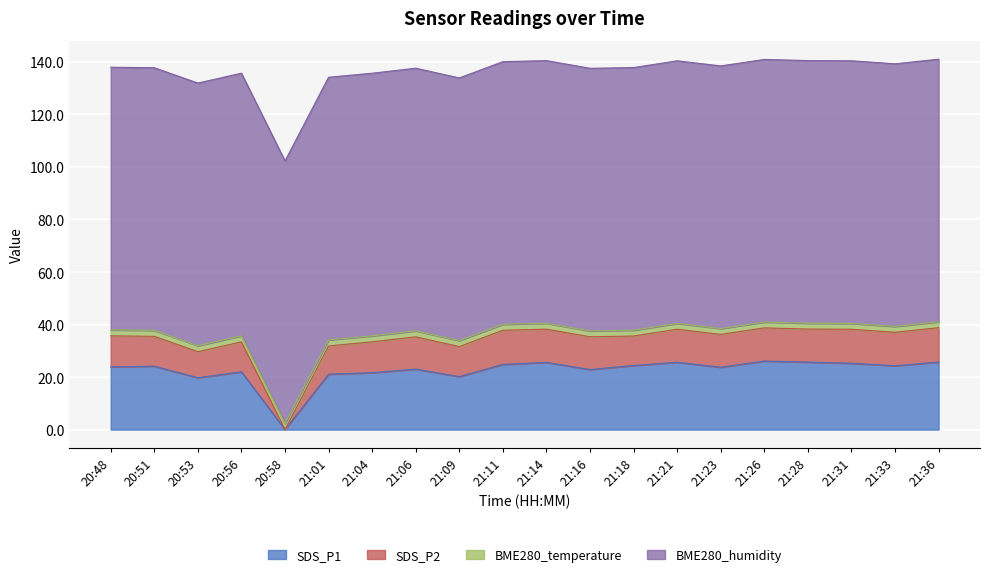

Is it true that SDS_P1 equals 39.8 at 21:31?

False